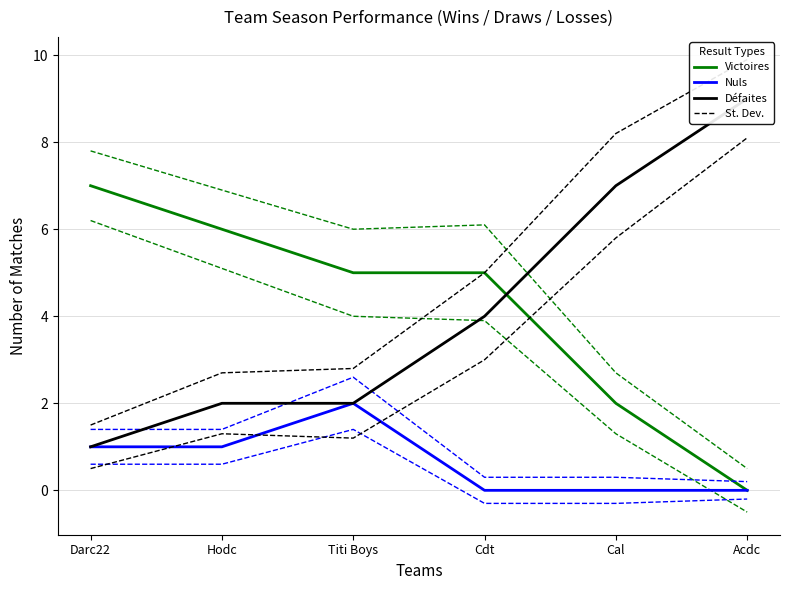

What is the label of the 4th point from the left?

Cdt